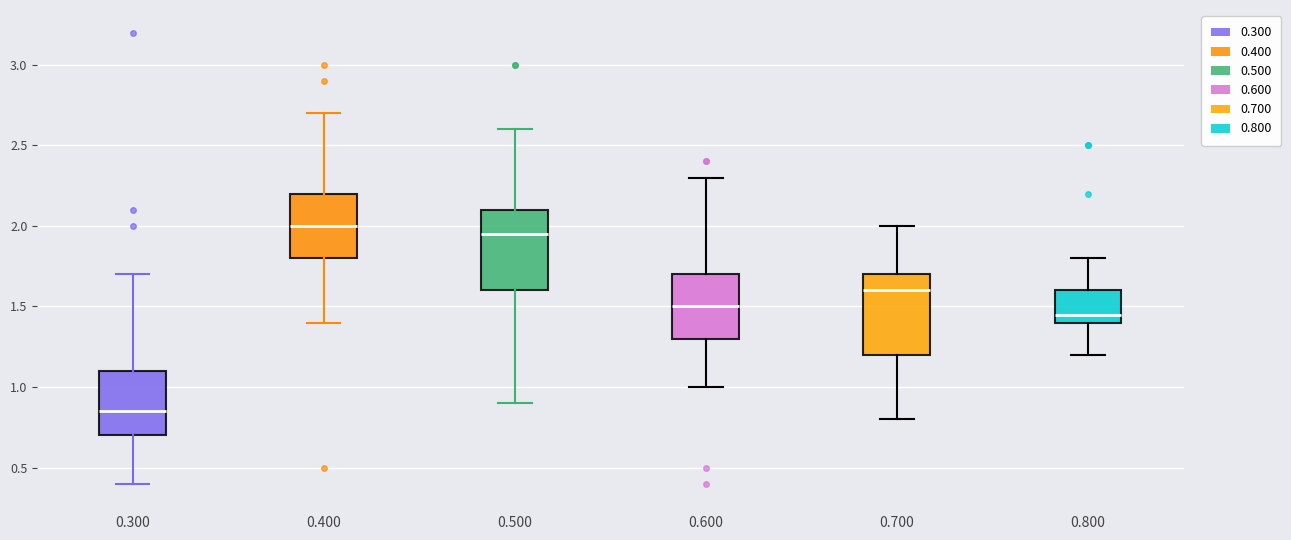

Which box's median line is the highest?

0.400